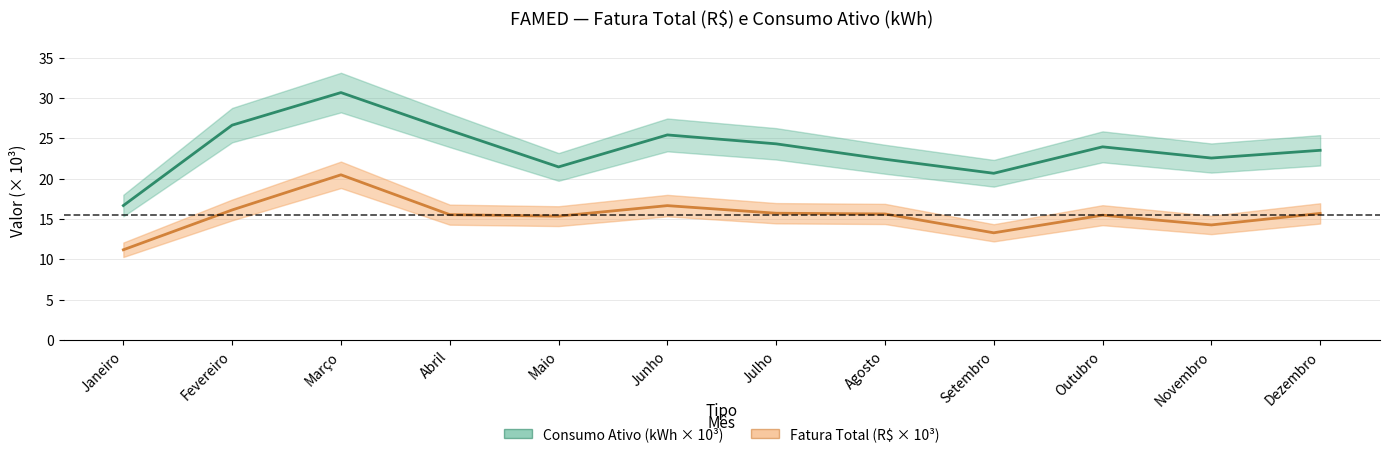

Reading right to left, transcribe all the data shown in this chart.

Consumo Ativo (kWh × 10³): 23.5	22.6	23.9	20.7	22.4	24.3	25.4	21.5	26.0	30.7	26.6	16.7
Fatura Total (R$ × 10³): 15.7	14.3	15.5	13.3	15.6	15.7	16.7	15.4	15.5	20.5	16.1	11.2